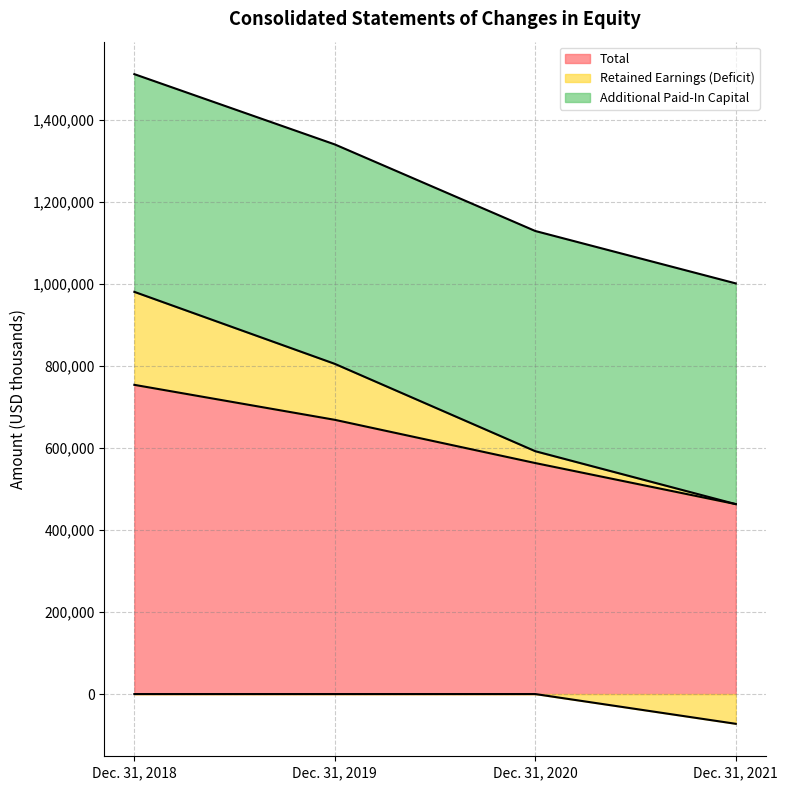

Where does the Retained Earnings (Deficit) series first go above 1340337?

Dec. 31, 2018